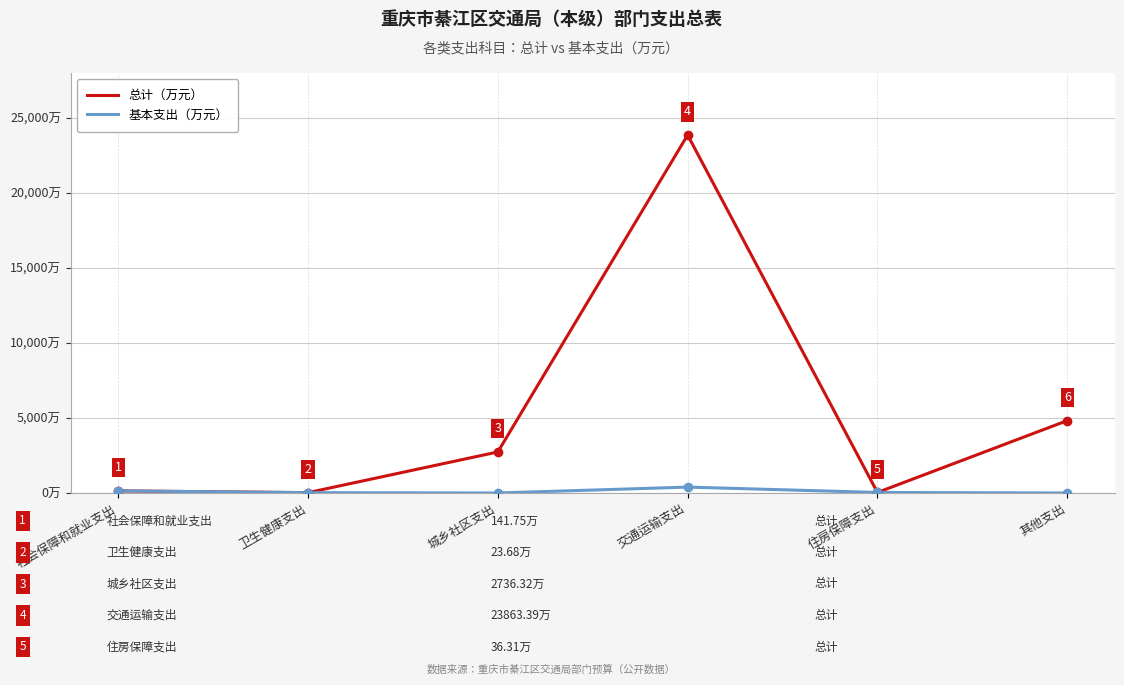

Which series changed the most between 交通运输支出 and 住房保障支出?

总计（万元）